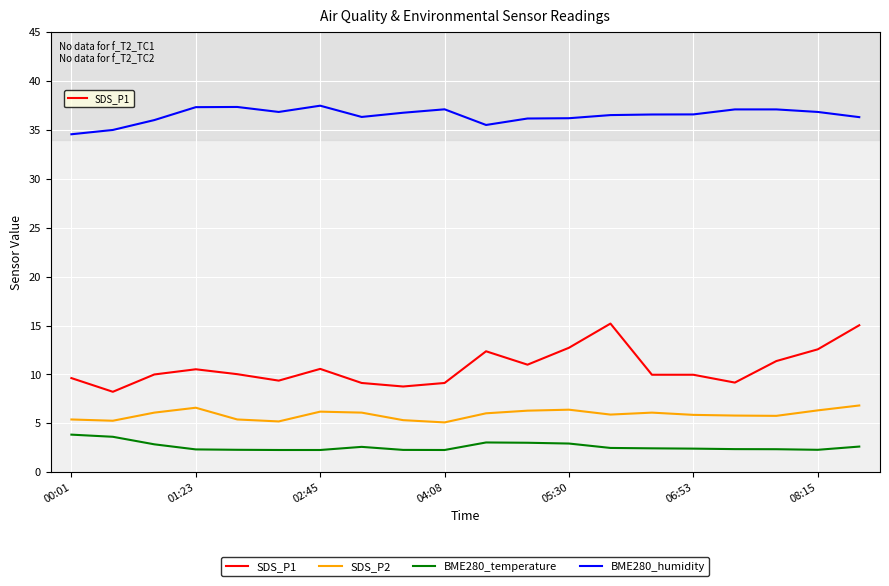

What is the difference between the maximum and minimum values in the BME280_humidity series?

2.9